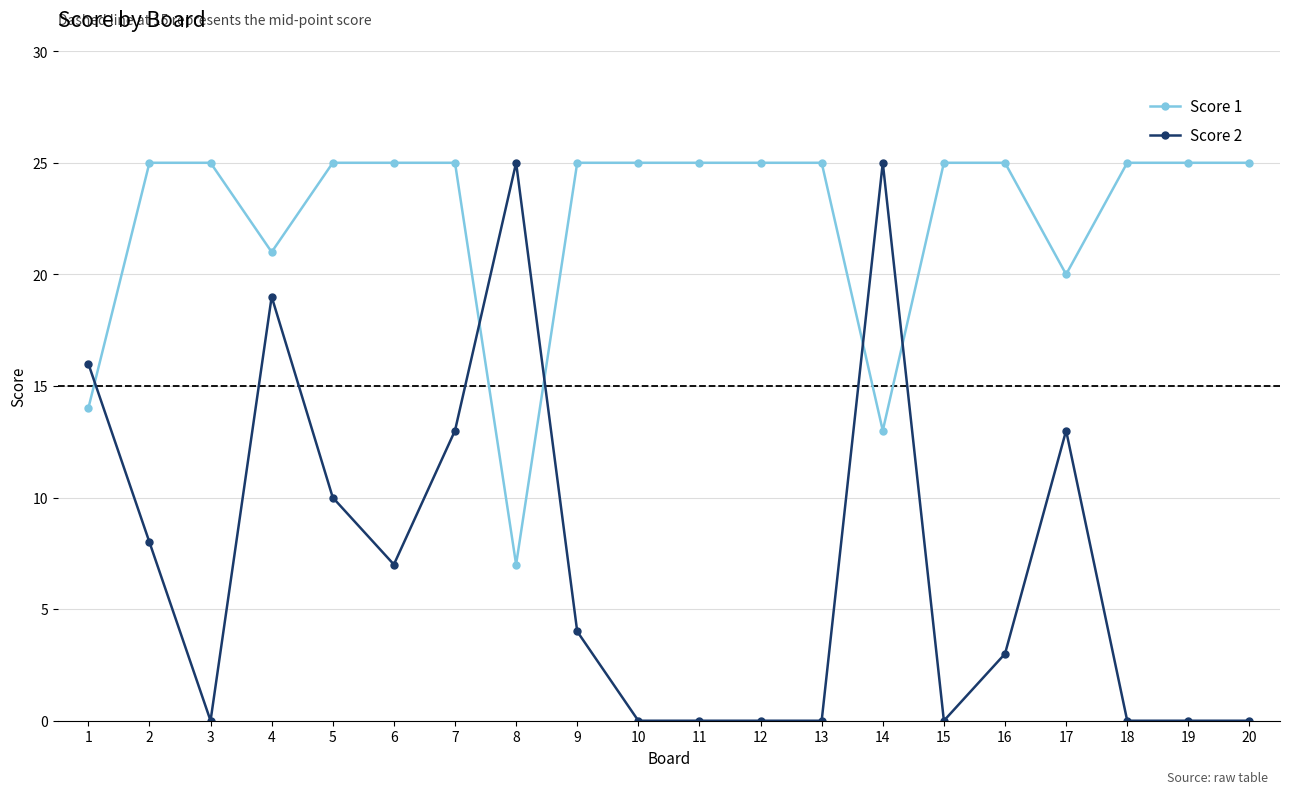

How many Score 2 values are between 0 and 13?

16